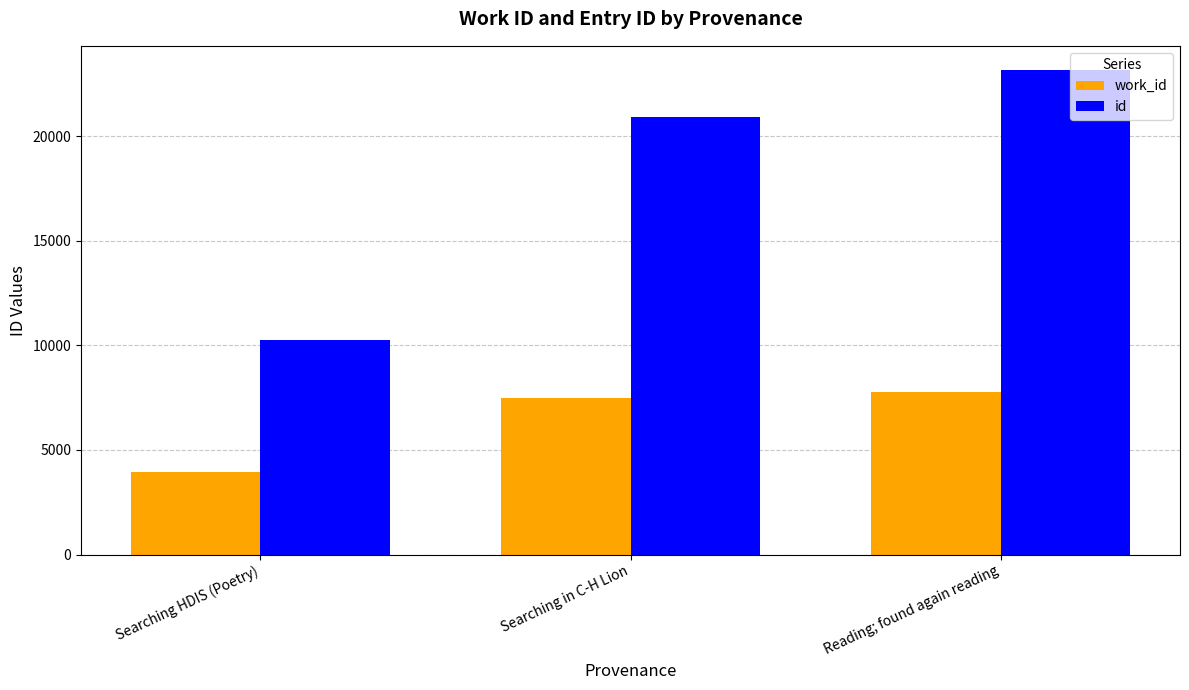

What is the difference between the id values at Searching in C-H Lion and Reading; found again reading?

2263